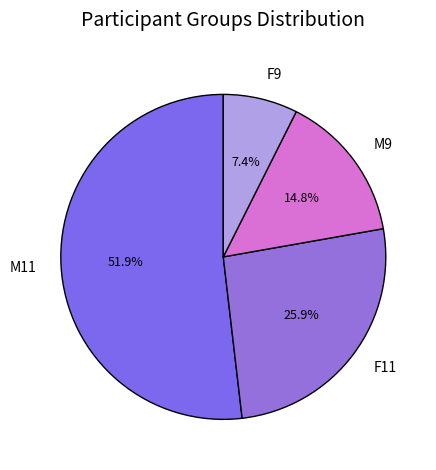

True or false: M9 accounts for 15% of the total.

True